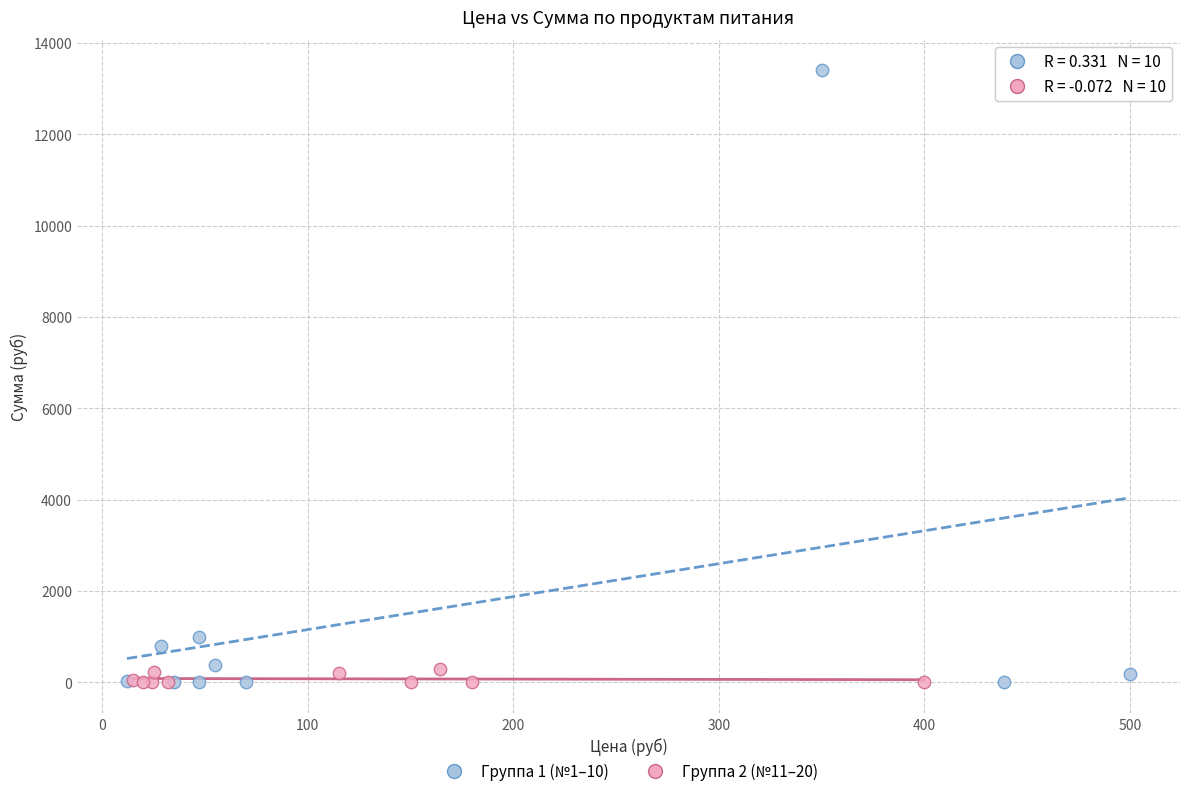

Which series has the widest spread of Y values?

Группа 1 (№1–10)